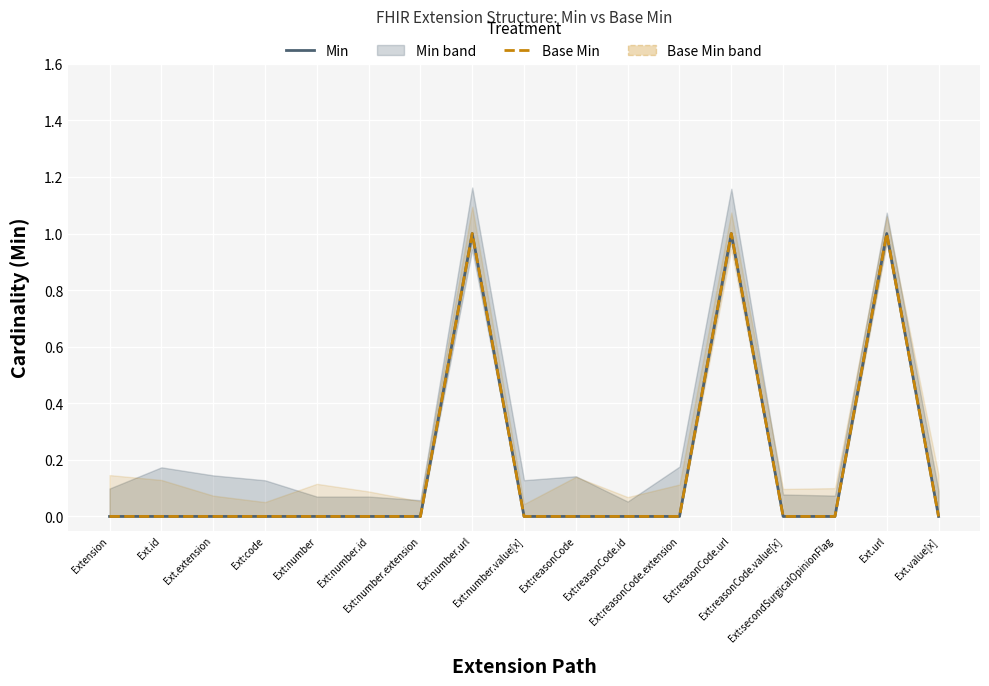

Reading left to right, extract all data points from this chart.

Min: Extension=0	Ext.id=0	Ext.extension=0	Ext:code=0	Ext:number=0	Ext:number.id=0	Ext:number.extension=0	Ext:number.url=1	Ext:number.value[x]=0	Ext:reasonCode=0	Ext:reasonCode.id=0	Ext:reasonCode.extension=0	Ext:reasonCode.url=1	Ext:reasonCode.value[x]=0	Ext:secondSurgicalOpinionFlag=0	Ext.url=1	Ext.value[x]=0
Base Min: Extension=0	Ext.id=0	Ext.extension=0	Ext:code=0	Ext:number=0	Ext:number.id=0	Ext:number.extension=0	Ext:number.url=1	Ext:number.value[x]=0	Ext:reasonCode=0	Ext:reasonCode.id=0	Ext:reasonCode.extension=0	Ext:reasonCode.url=1	Ext:reasonCode.value[x]=0	Ext:secondSurgicalOpinionFlag=0	Ext.url=1	Ext.value[x]=0